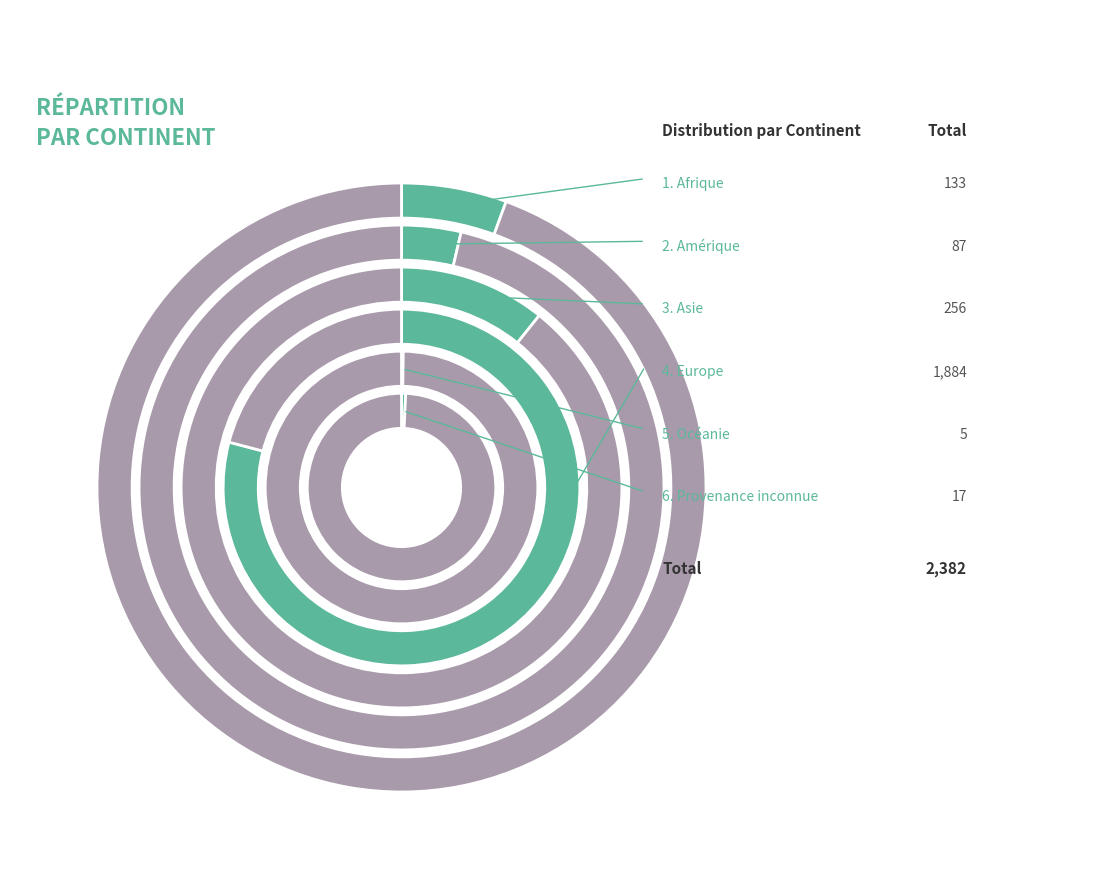

Rank the categories by value from highest to lowest.

Europe, Asie, Afrique, Amérique, Provenance inconnue, Océanie